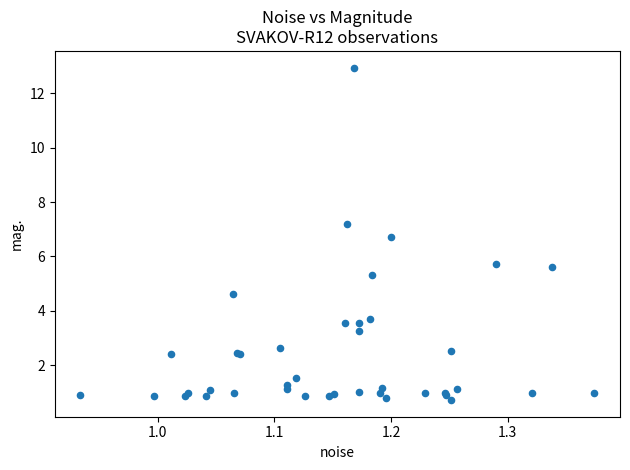

What Y value in the scatter plot is closest to 6?

5.7